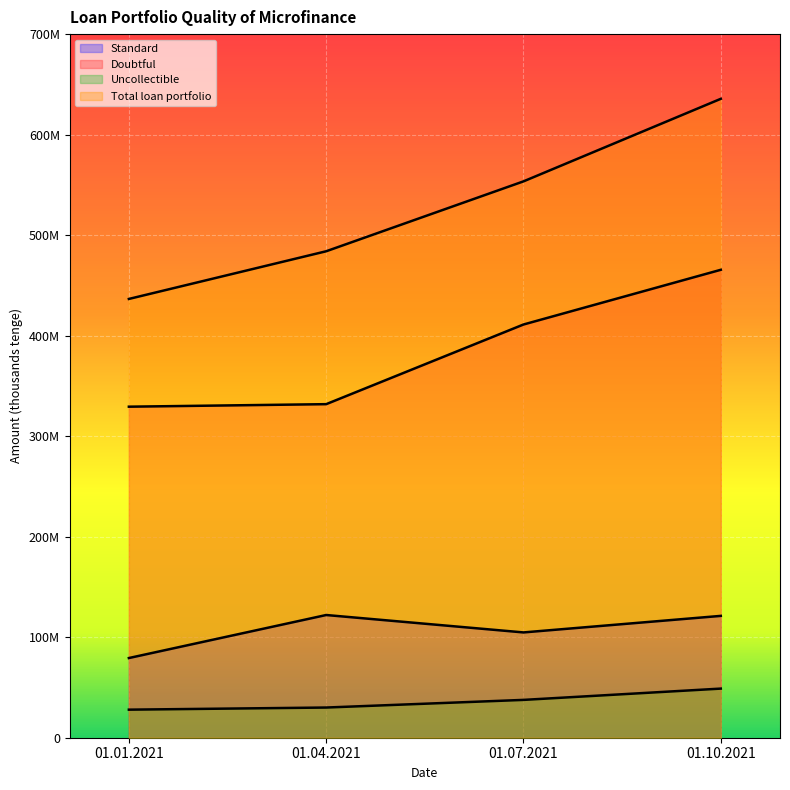

The Standard series shows 79270111 at 01.01.2021. True or false?

True